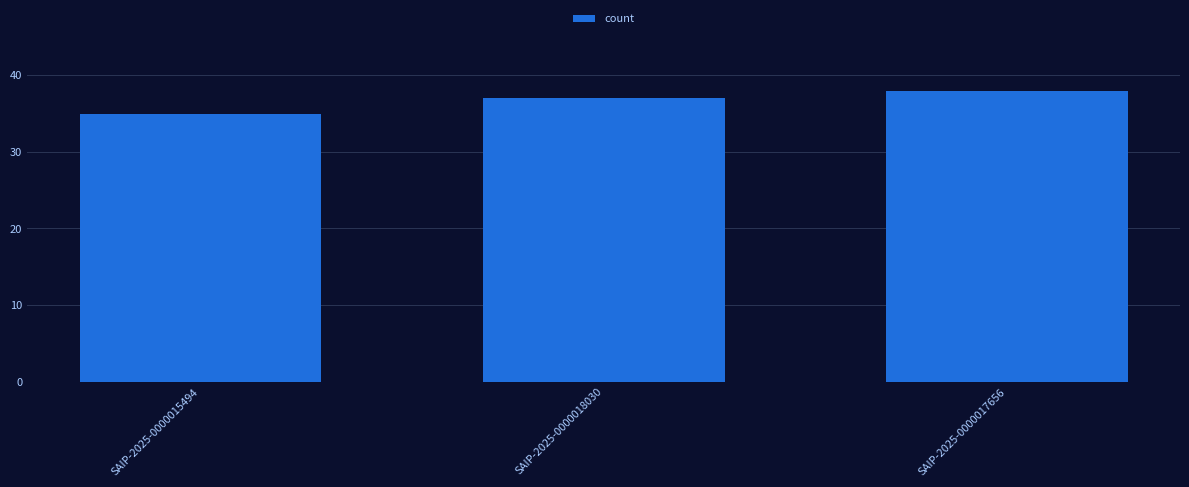

The chart shows a value of 61 at SAIP-2025-0000015494. True or false?

False